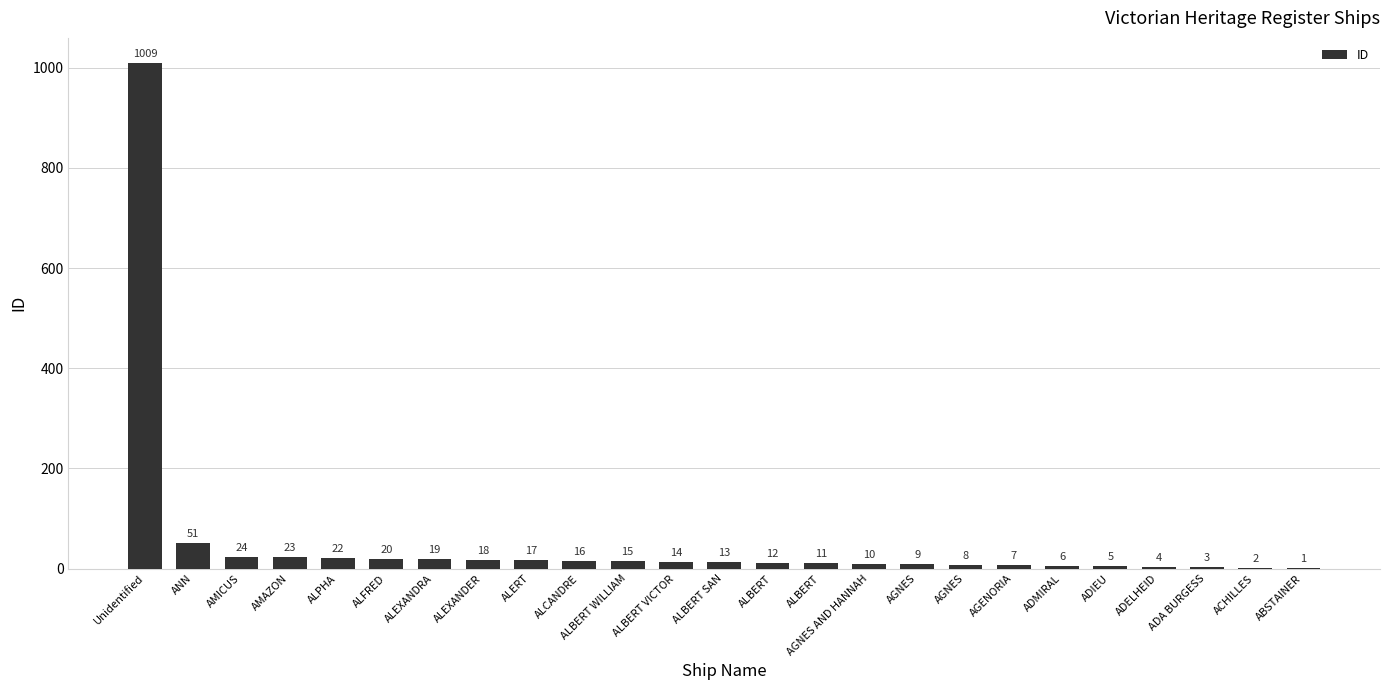

What is the difference between the maximum and minimum values?

1008